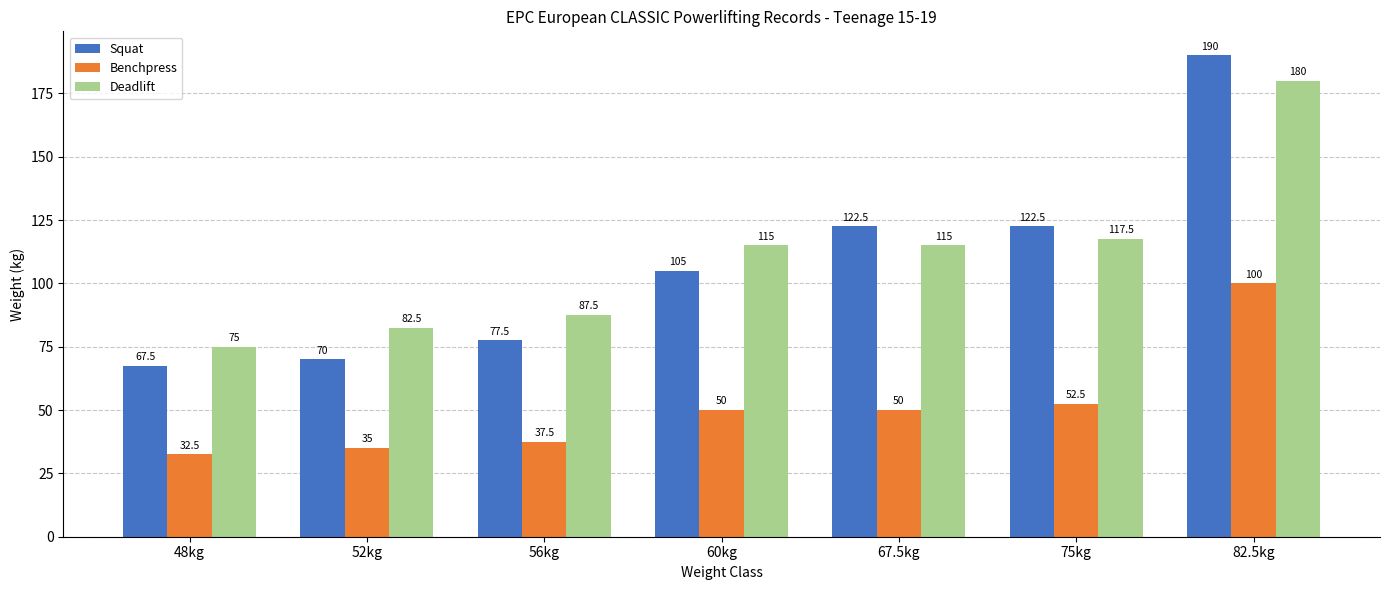

Reading right to left, transcribe all the data shown in this chart.

Squat: 190.0	122.5	122.5	105.0	77.5	70.0	67.5
Benchpress: 100.0	52.5	50.0	50.0	37.5	35.0	32.5
Deadlift: 180.0	117.5	115.0	115.0	87.5	82.5	75.0